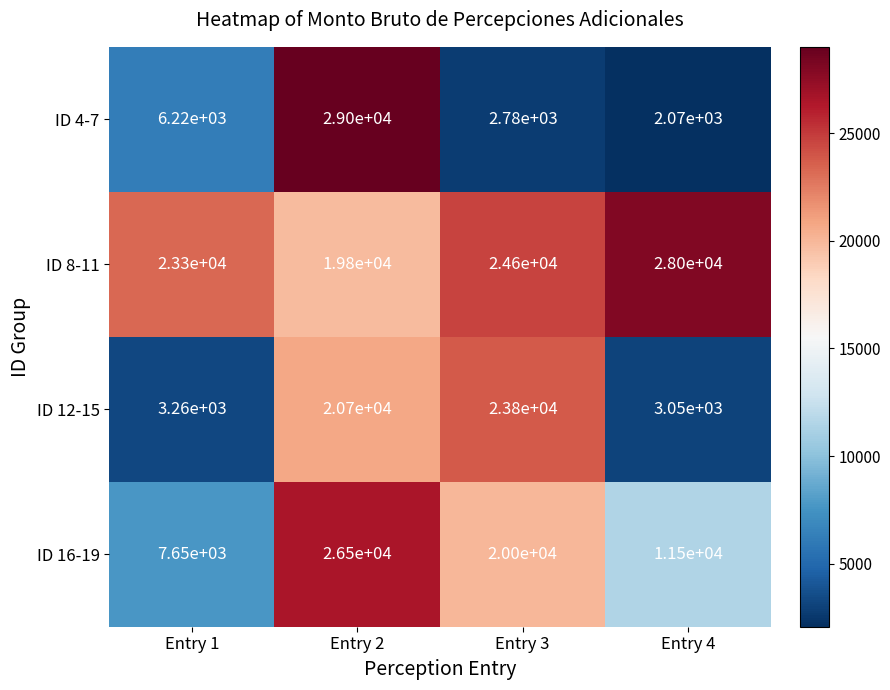

At Entry 1, list the series in order from smallest to largest.

ID 12-15, ID 4-7, ID 16-19, ID 8-11